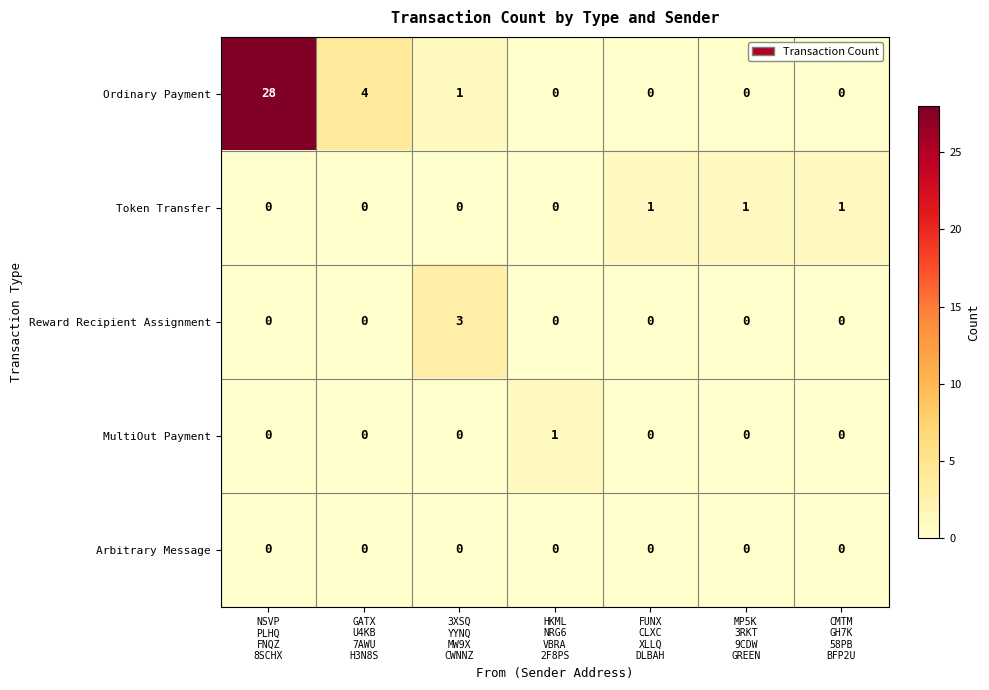

Count the MultiOut Payment values in the range 0 to 1.

7